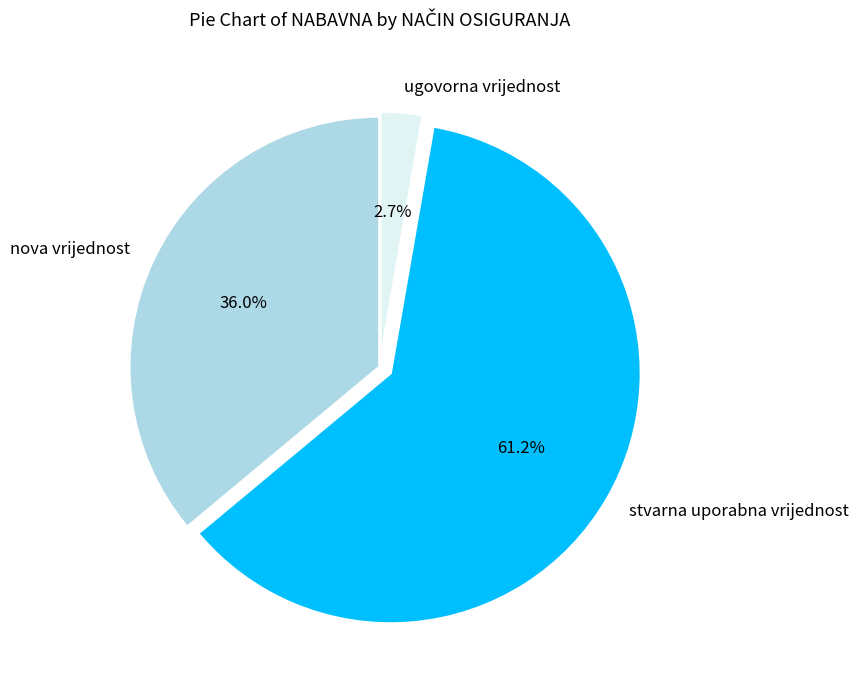

Combined, what portion of the pie is stvarna uporabna vrijednost and ugovorna vrijednost?

64.0%